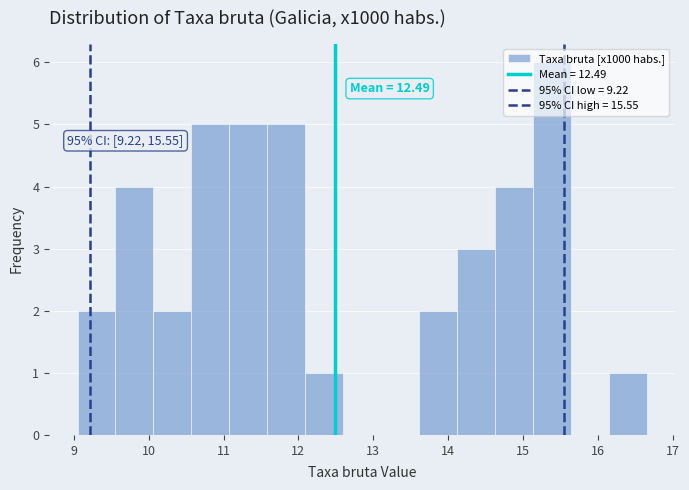

Which range on the x-axis has the tallest bar?

15.1 to 15.6